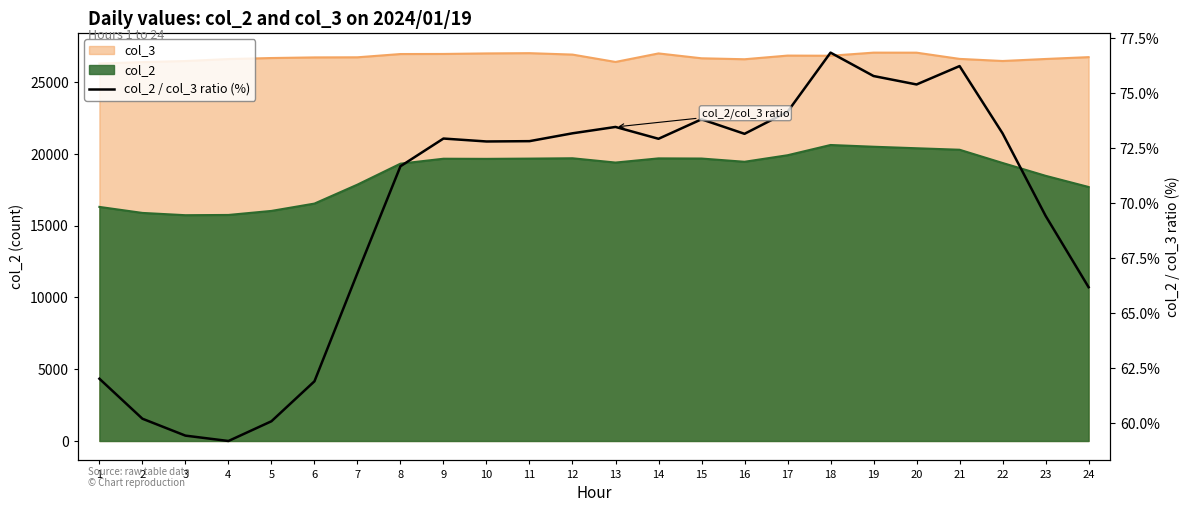

Rank the categories by value from highest to lowest.

18, 21, 19, 20, 17, 15, 13, 12, 22, 16, 9, 14, 11, 10, 8, 23, 7, 24, 1, 6, 2, 5, 3, 4